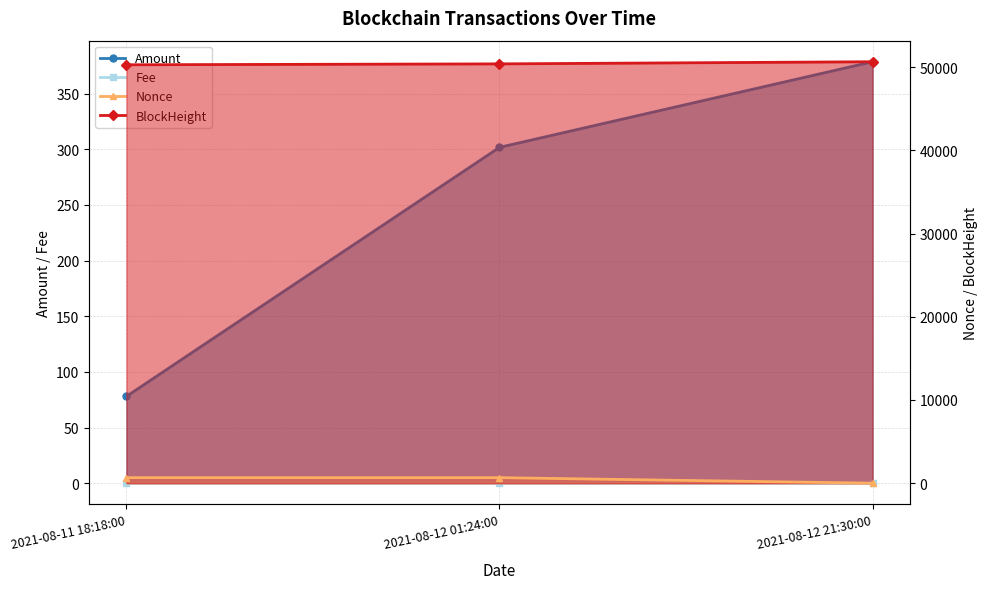

What is the label of the 3rd point from the left?

2021-08-12 21:30:00